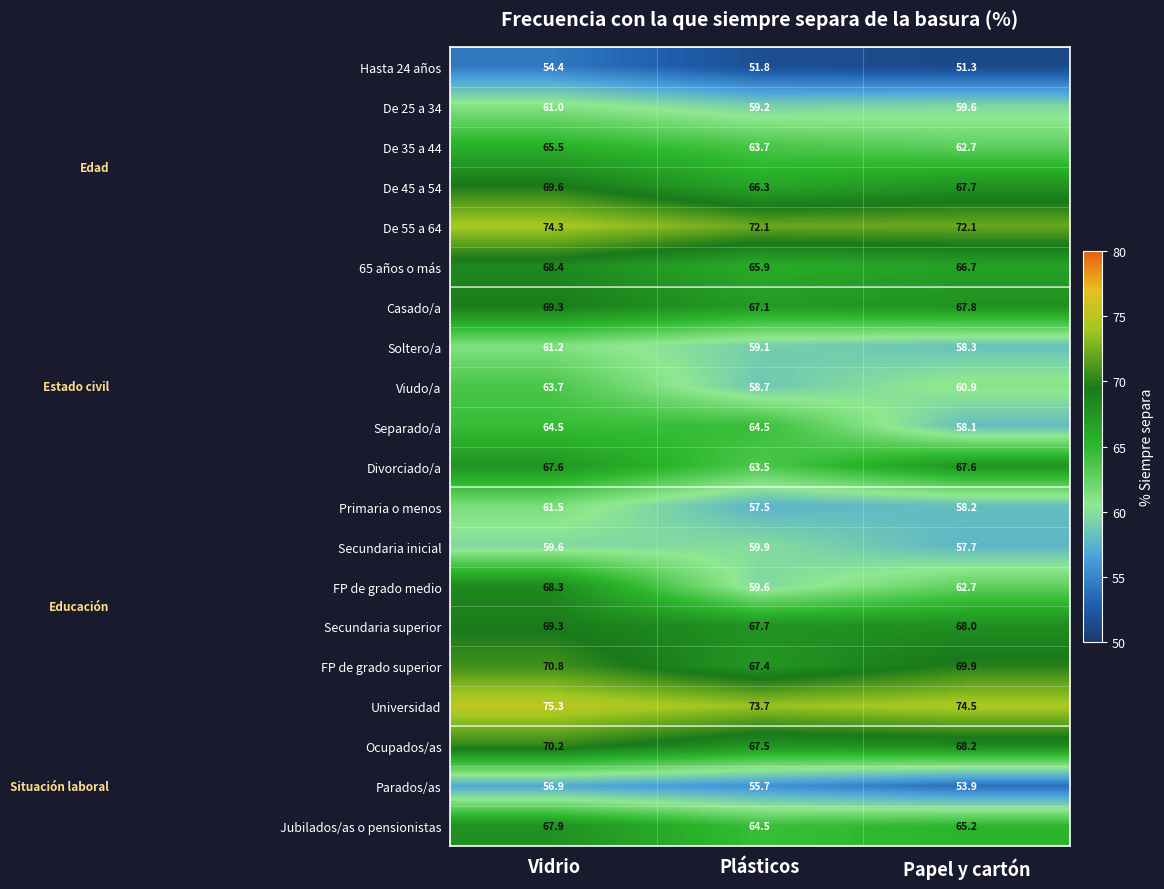

At which label is Hasta 24 años closest to 52?

Plásticos